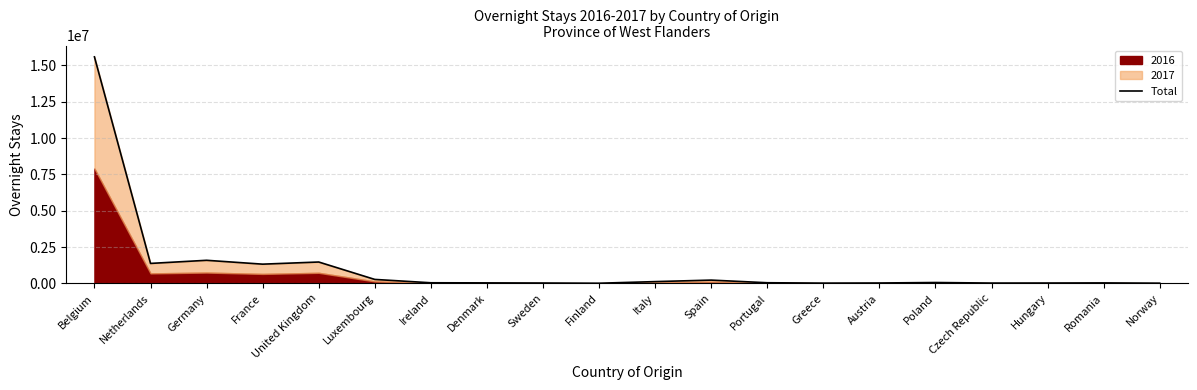

The chart shows a value of 2570384 at United Kingdom. True or false?

False